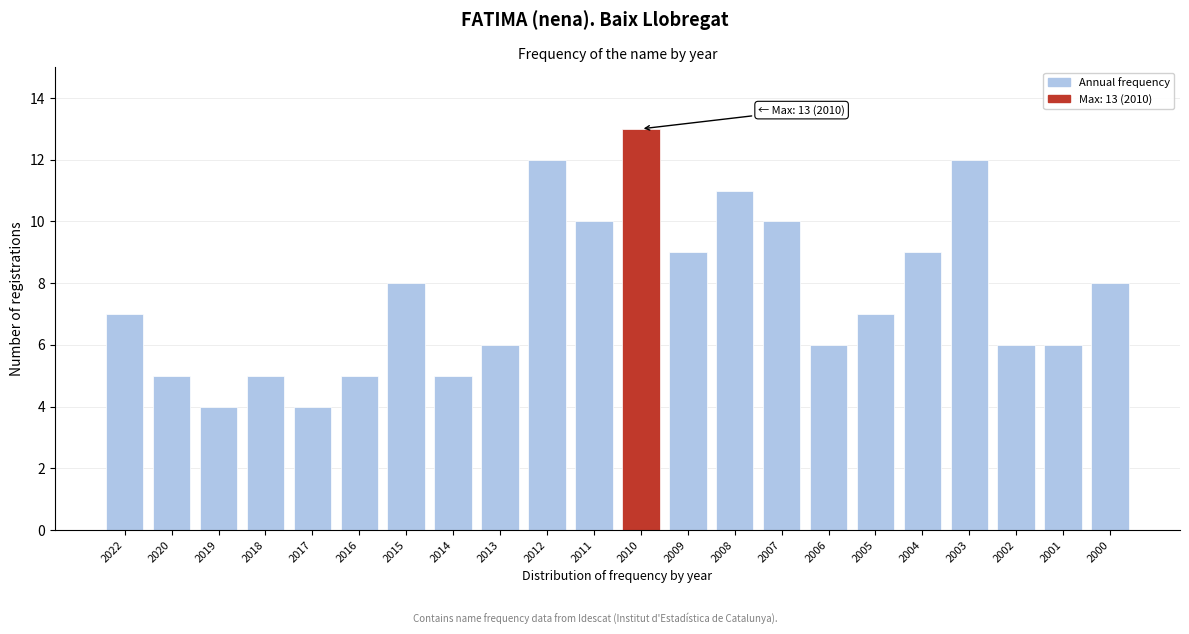

Reading right to left, extract all data points from this chart.

8	6	6	12	9	7	6	10	11	9	13	10	12	6	5	8	5	4	5	4	5	7